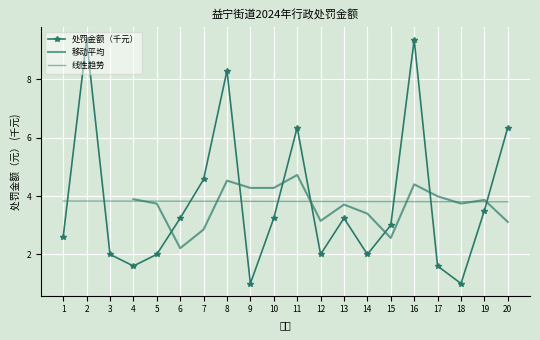

What is the sum of the values at 10 and 8?

11.5